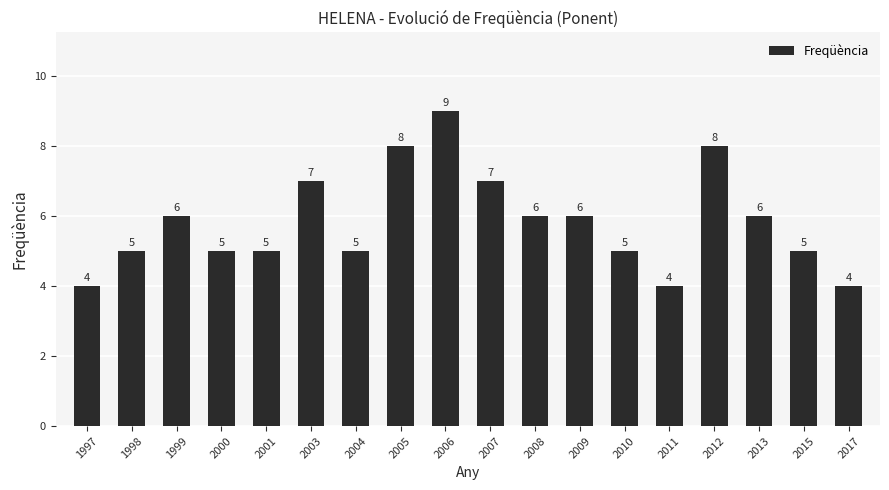

Reading right to left, transcribe all the data shown in this chart.

2017=4	2015=5	2013=6	2012=8	2011=4	2010=5	2009=6	2008=6	2007=7	2006=9	2005=8	2004=5	2003=7	2001=5	2000=5	1999=6	1998=5	1997=4